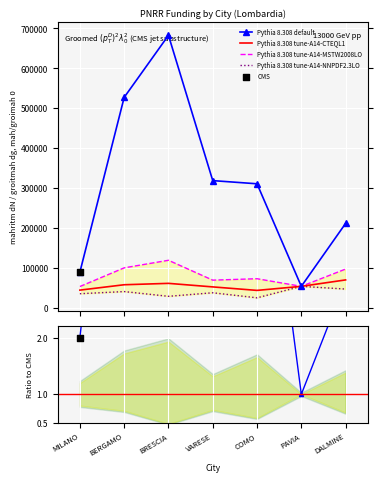

At how many categories does at least one series exceed 8847?

7